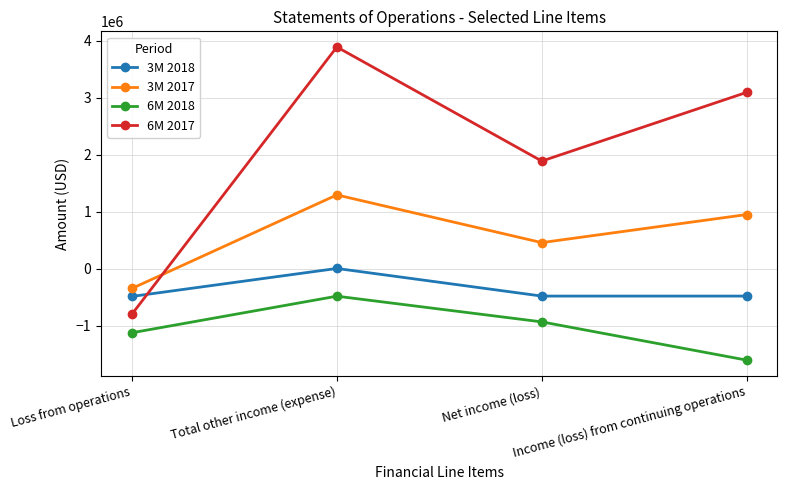

What is the value of the 6M 2018 point at the 1st from the left?

-1120513